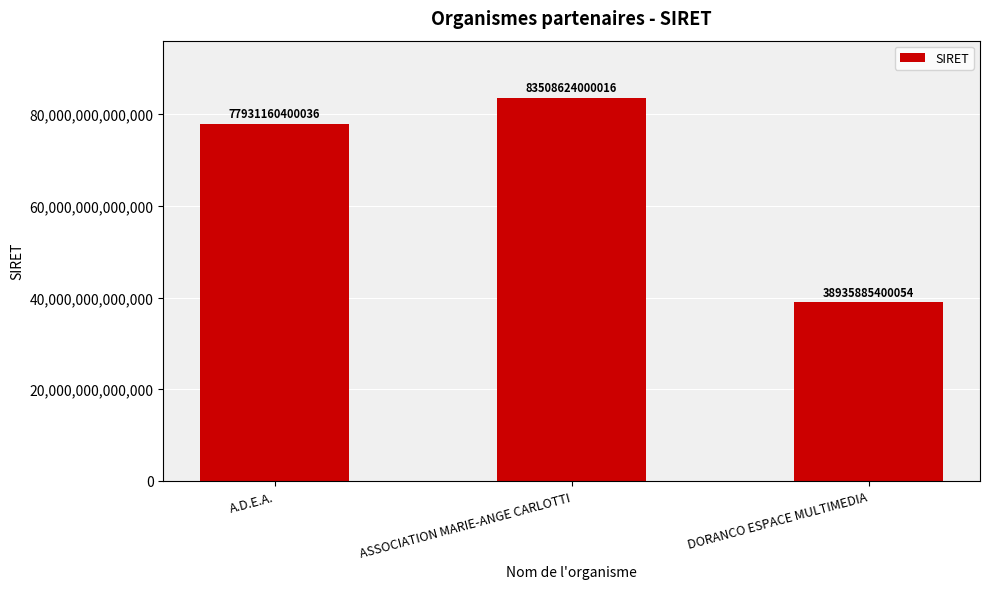

Count the values in the range 38935885400054 to 83508624000016.

3